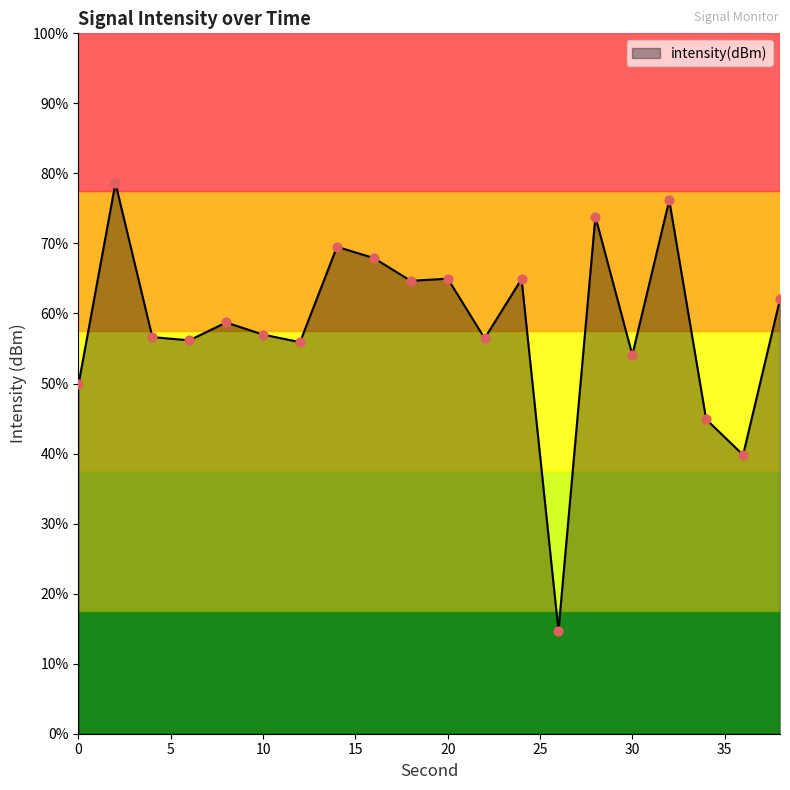

Between 6 and 16, which is larger?

16